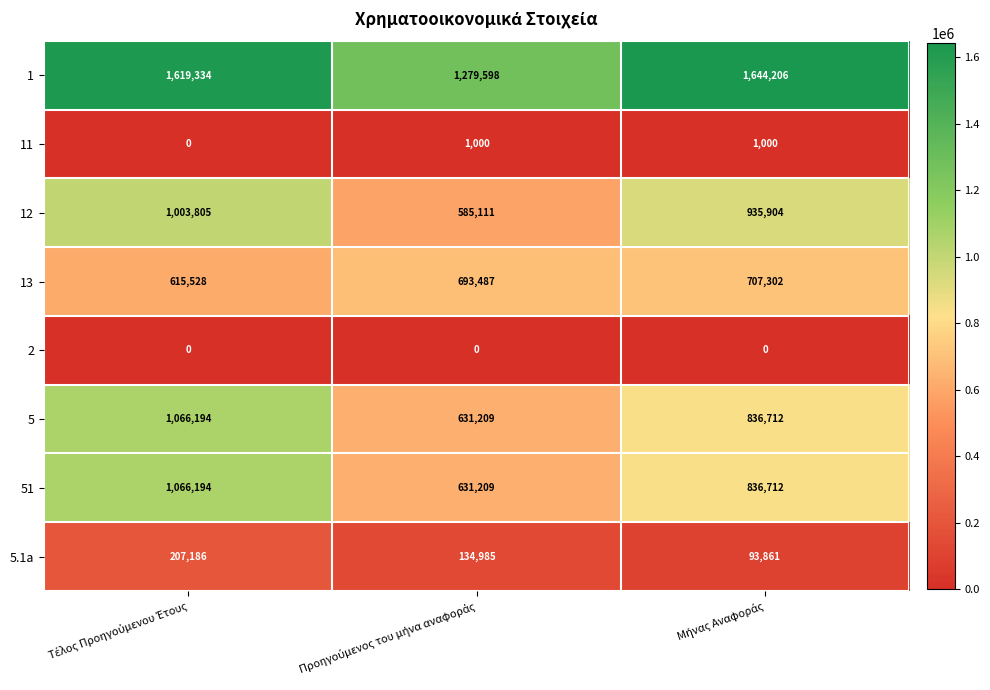

What is the difference between the second highest and minimum values in the 5.1a series?

41124